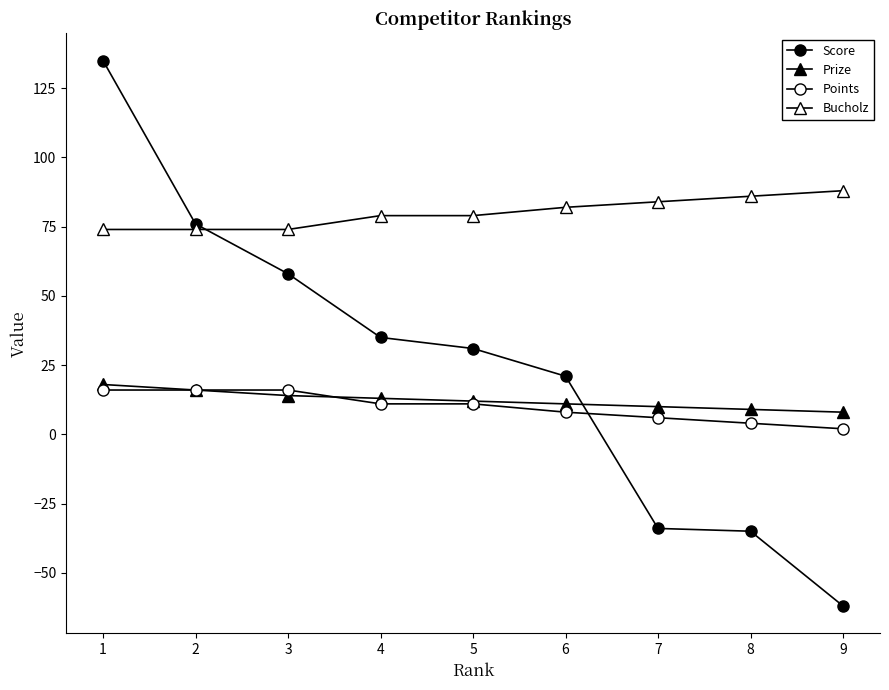

How many series are shown in this chart?

4